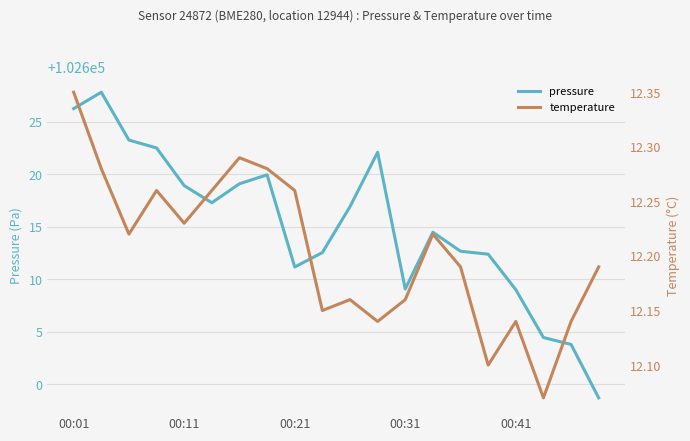

What is the minimum value for pressure?

102598.7